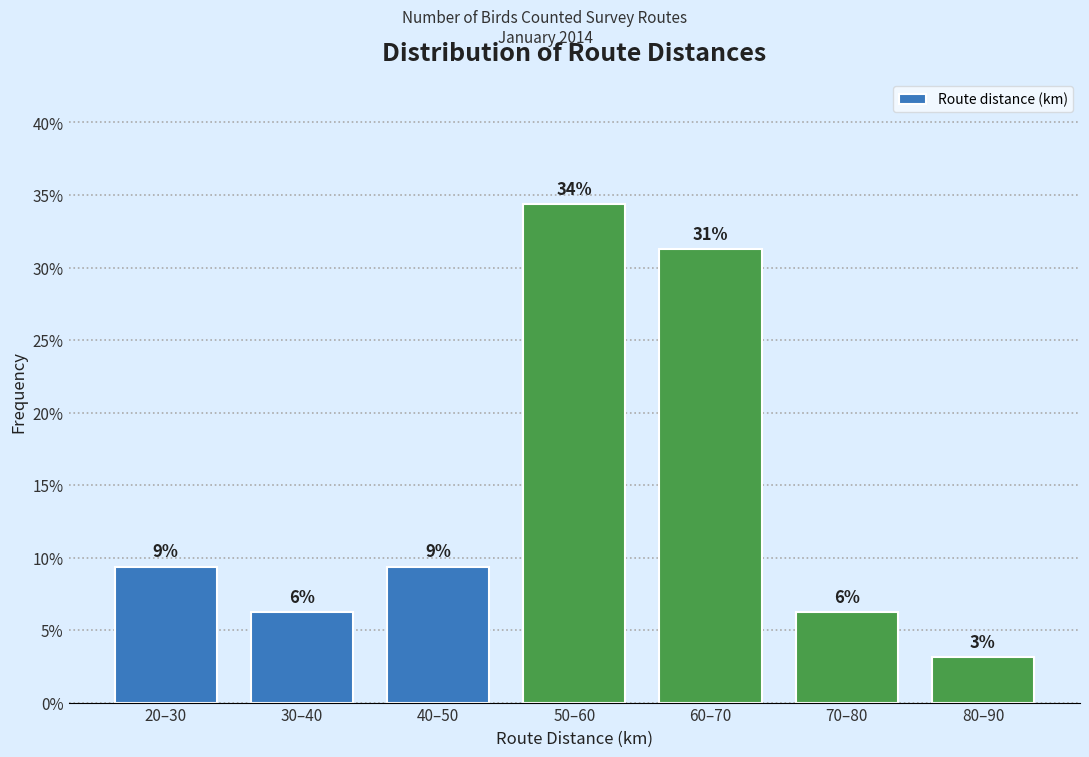

Are the bars horizontal?

No